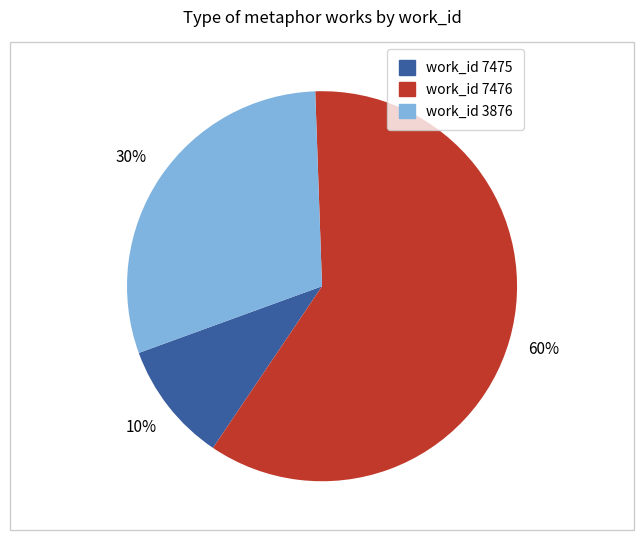

Does any single category account for the majority?

Yes